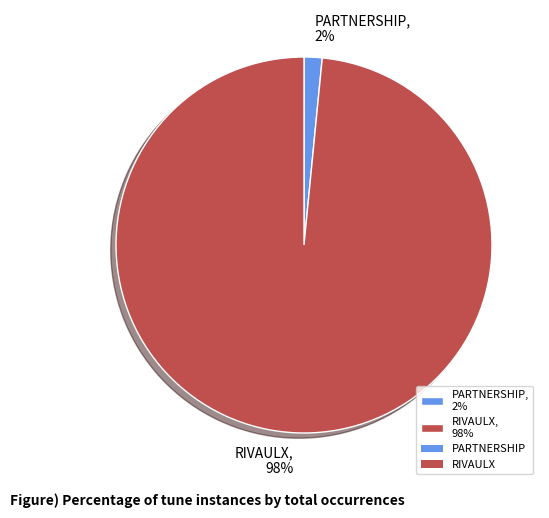

To the nearest percent, what is the average slice percentage?

50%